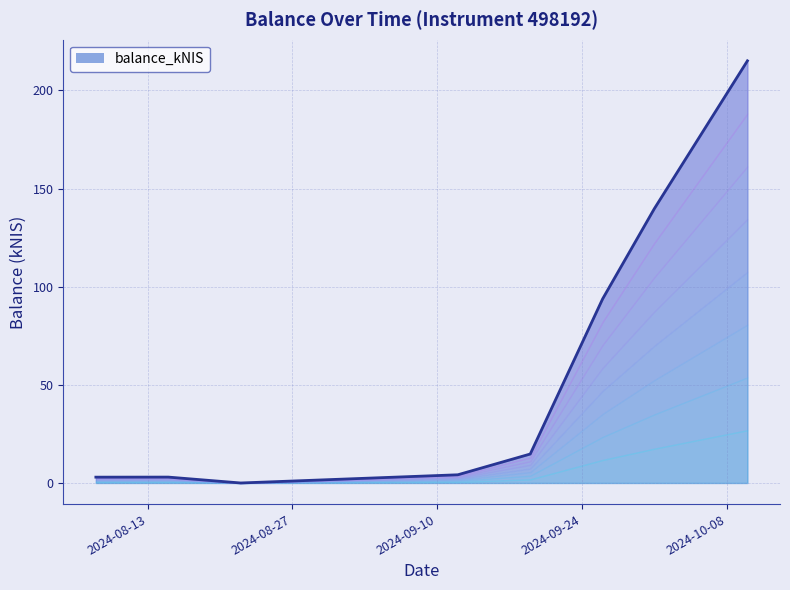

Reading left to right, what are all the values shown in this chart?

3.0	3.0	0.0	4.2	14.8	93.8	139.8	215.1